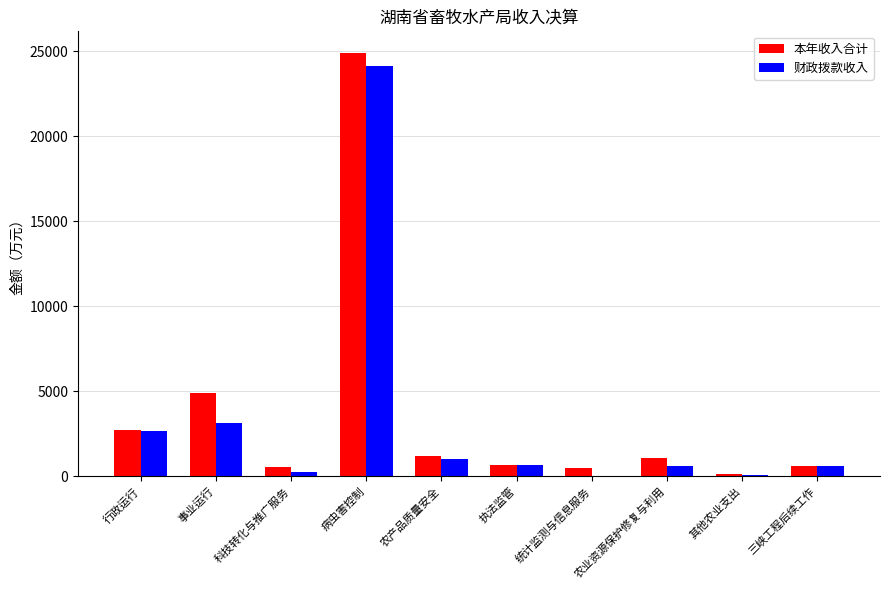

The 财政拨款收入 series shows 24128.0 at 病虫害控制. True or false?

True